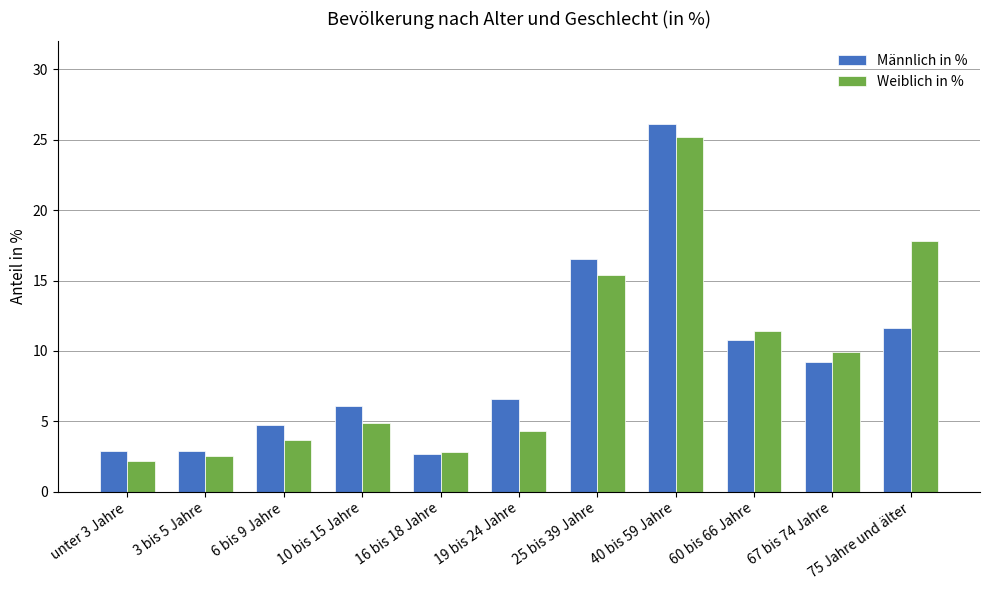

Count the number of data series in this chart.

2